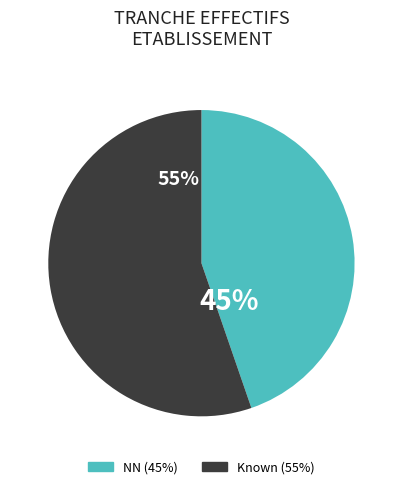

Is there any slice that represents more than half of the pie?

Yes